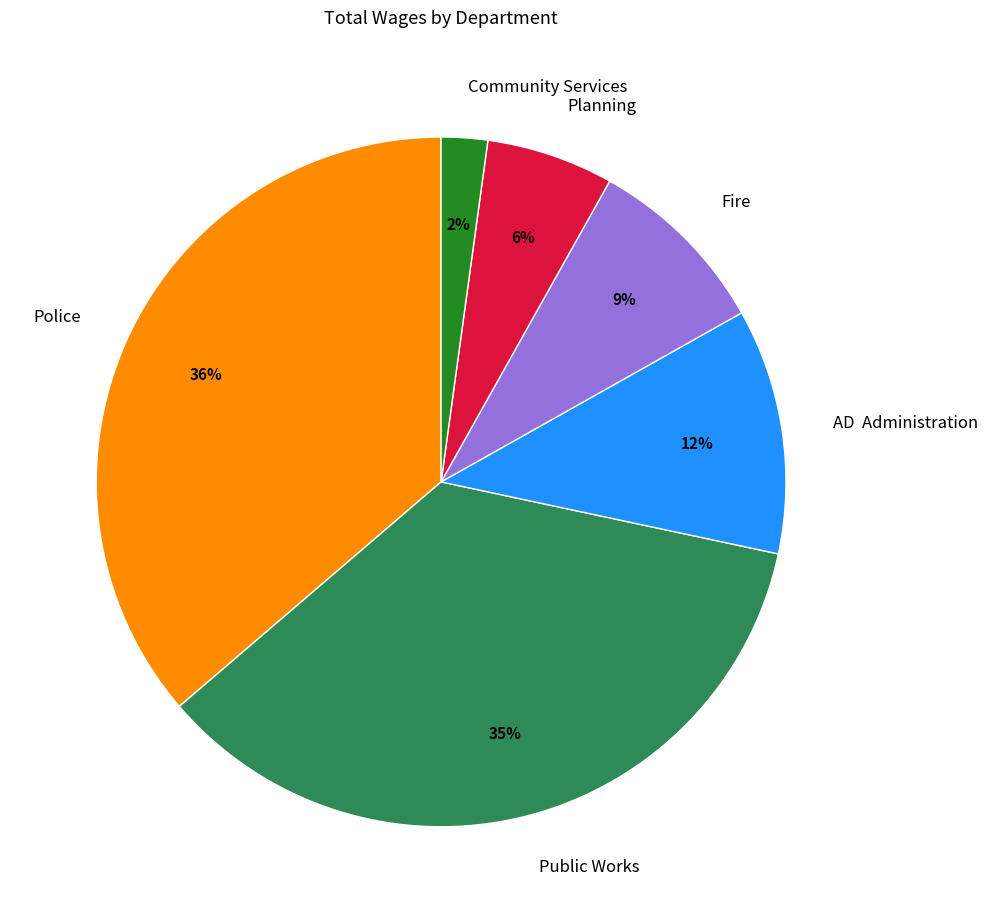

True or false: Police accounts for 51% of the total.

False